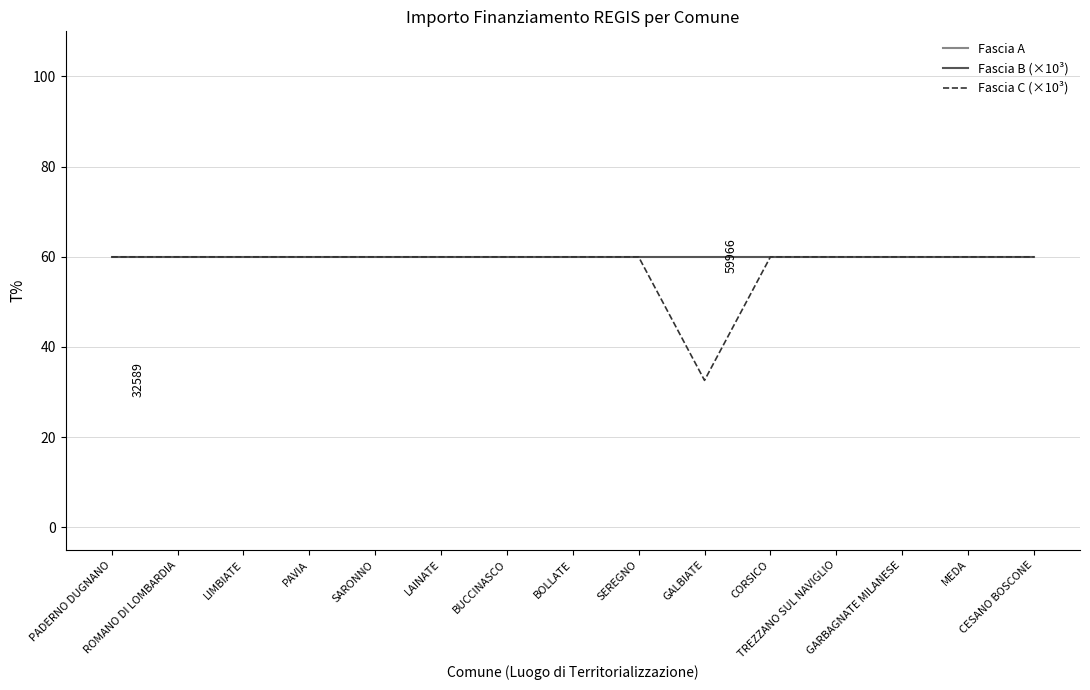

At which label is Fascia C (×10³) closest to 46?

GALBIATE